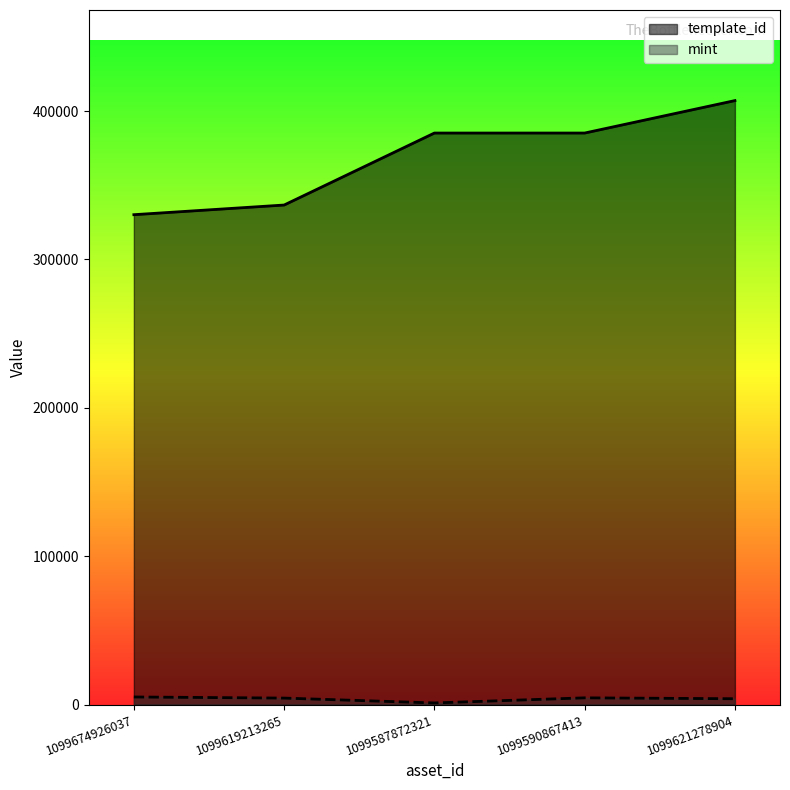

Does the chart have visible grid lines?

No